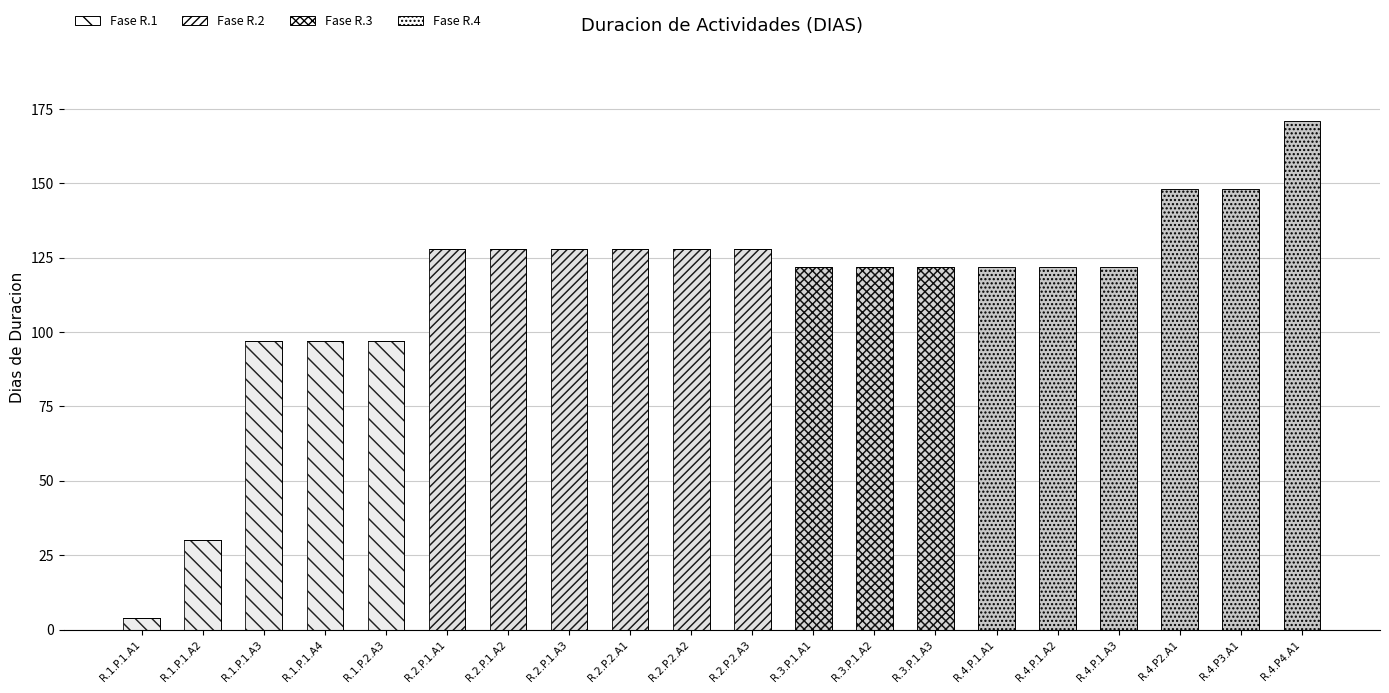

True or false: Fase R.4 has a value of -105 at R.1.P.1.A4.

False